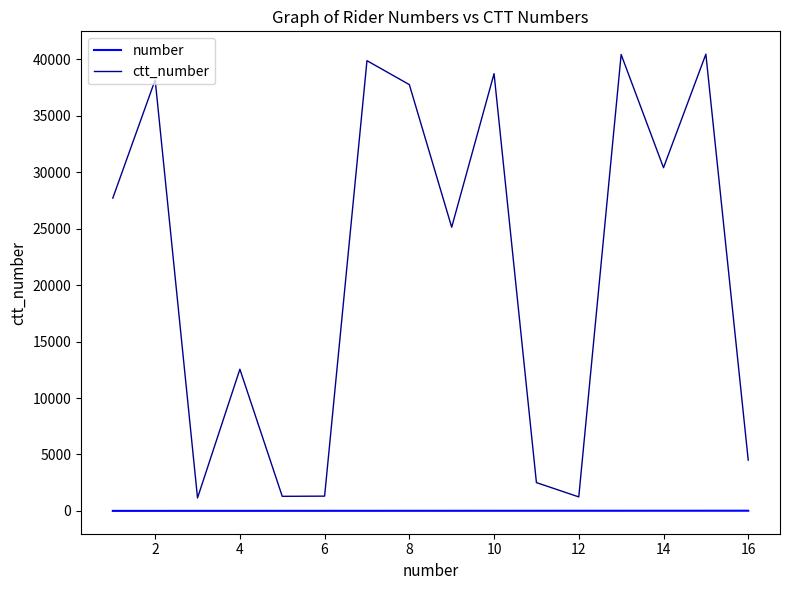

Which series has the widest spread of values?

ctt_number